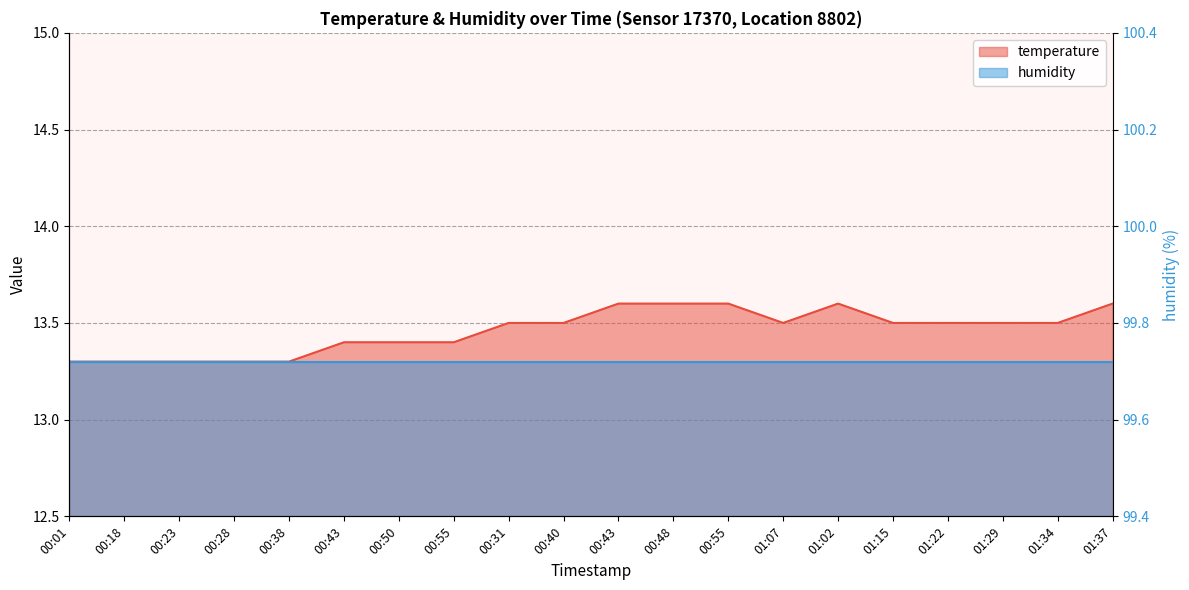

True or false: the data has more than 2 interior local peaks.

False